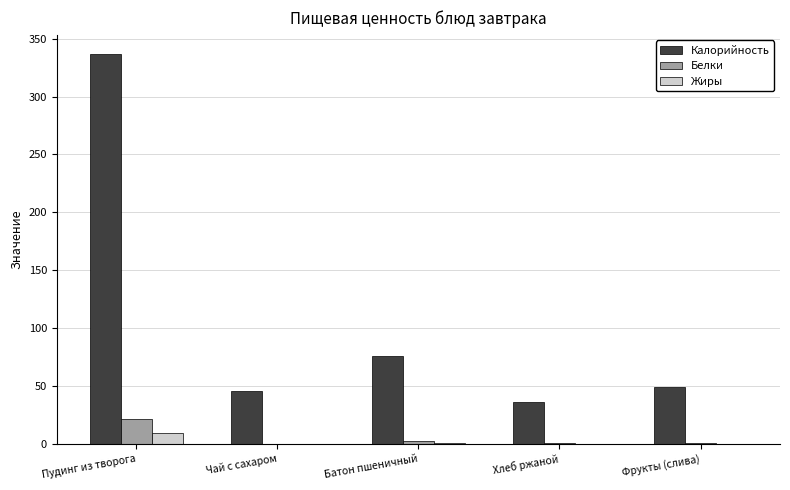

How many data points does each series have?

5